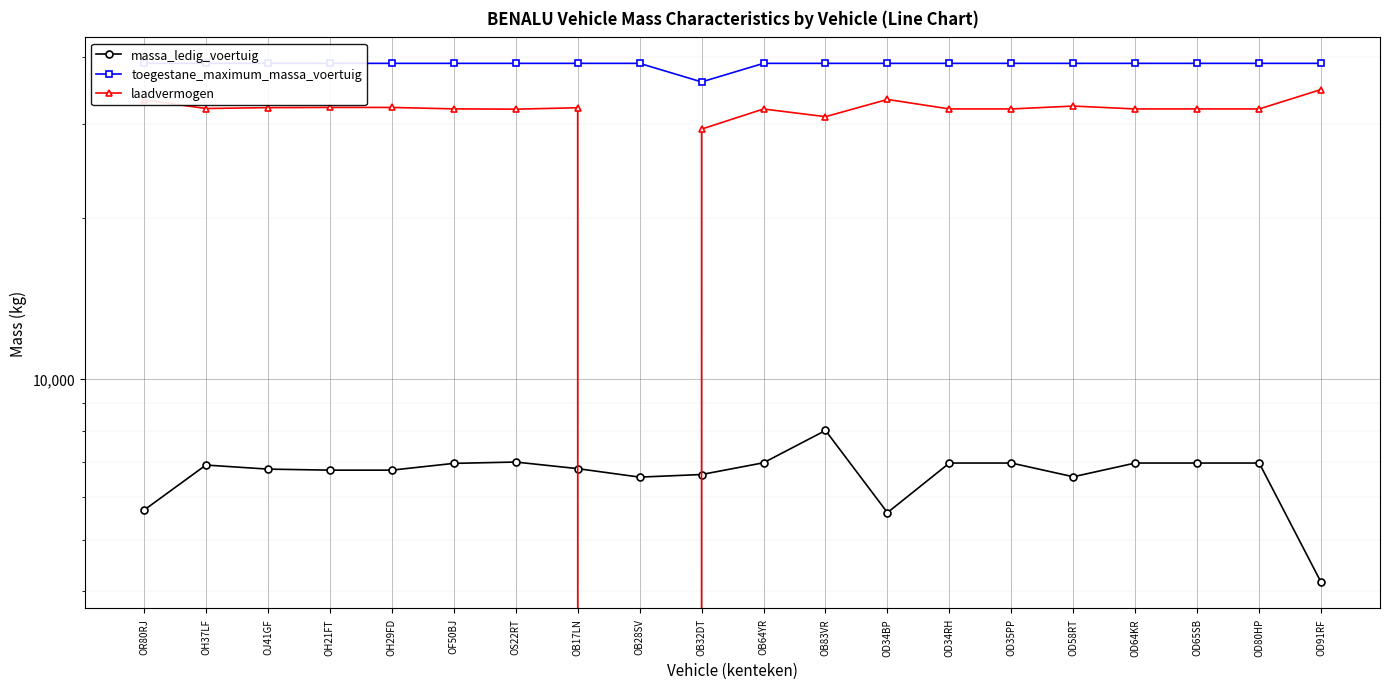

True or false: laadvermogen and massa_ledig_voertuig cross at least once.

True